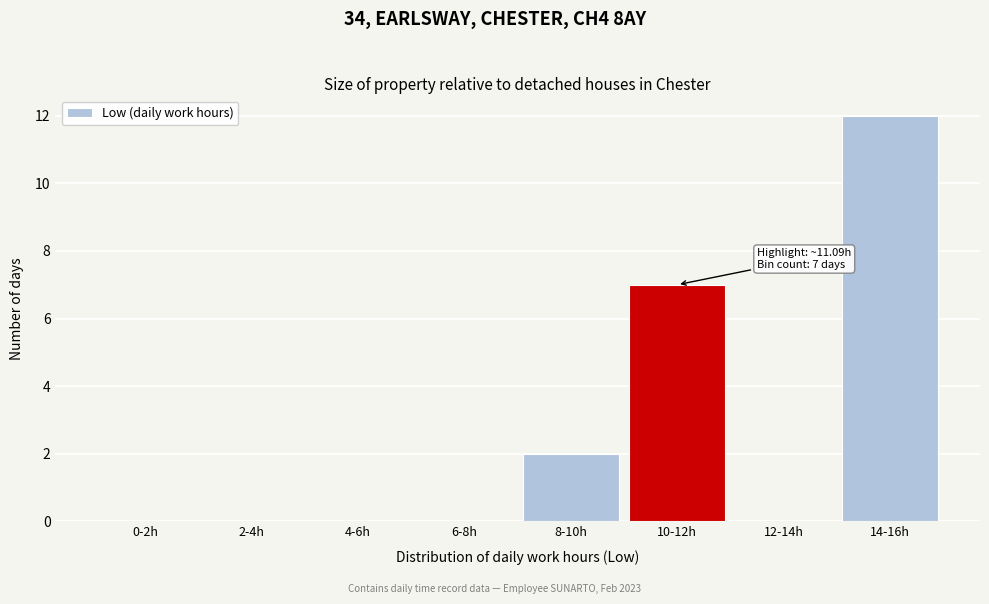

Reading left to right, transcribe all the data shown in this chart.

0-2h=0	2-4h=0	4-6h=0	6-8h=0	8-10h=2	10-12h=7	12-14h=0	14-16h=12